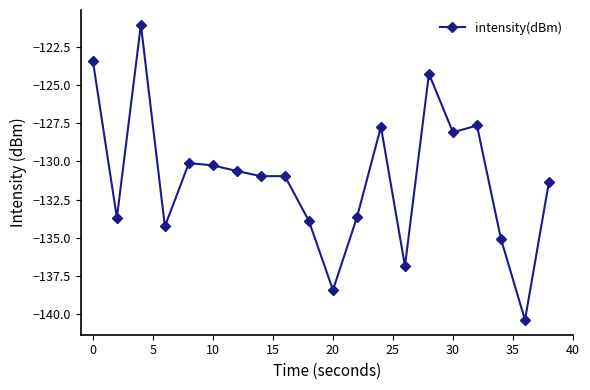

Count the number of categories in the chart.

20